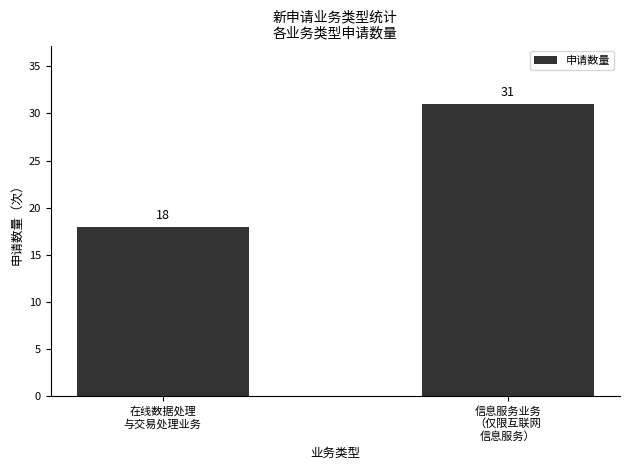

Which label corresponds to the largest value in the chart?

信息服务业务
（仅限互联网
信息服务）